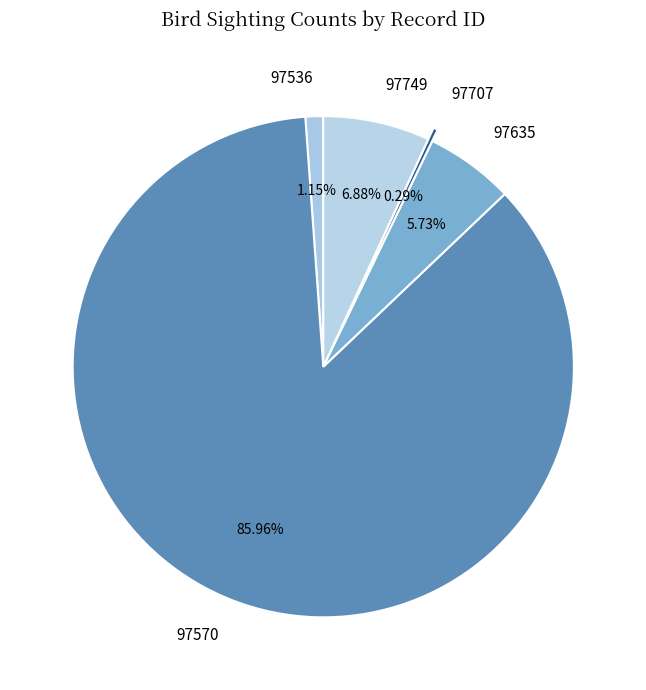

Is it true that 97635 is 1% of the pie?

False